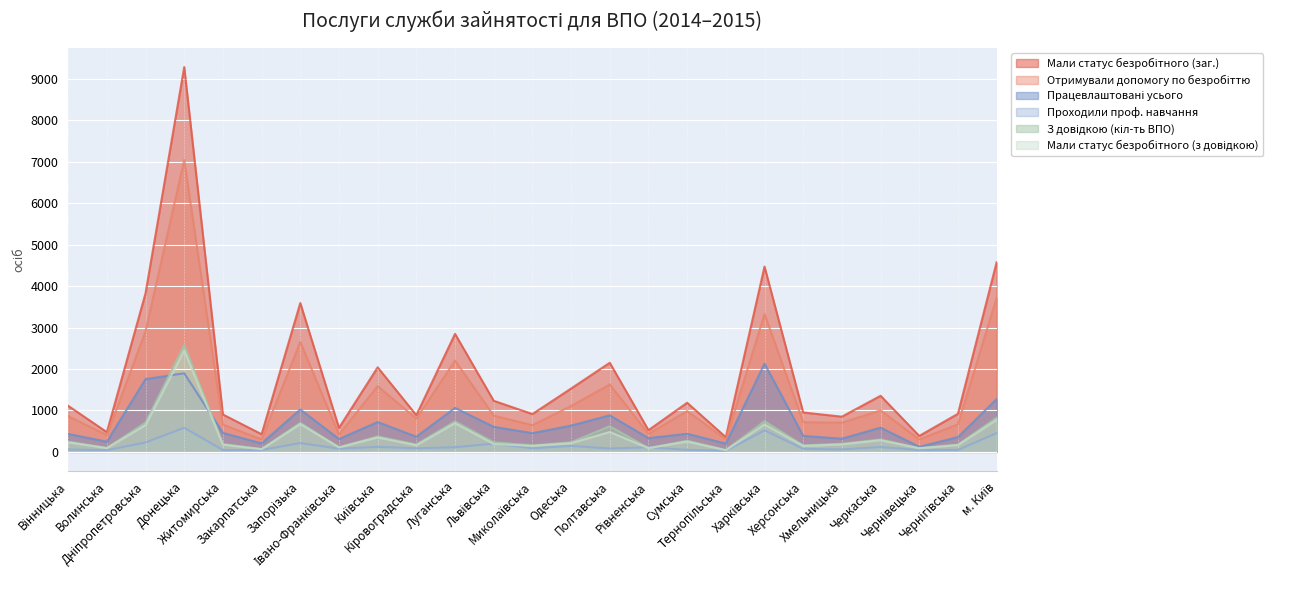

True or false: Мали статус безробітного (заг.) and Отримували допомогу по безробіттю cross at least once.

False